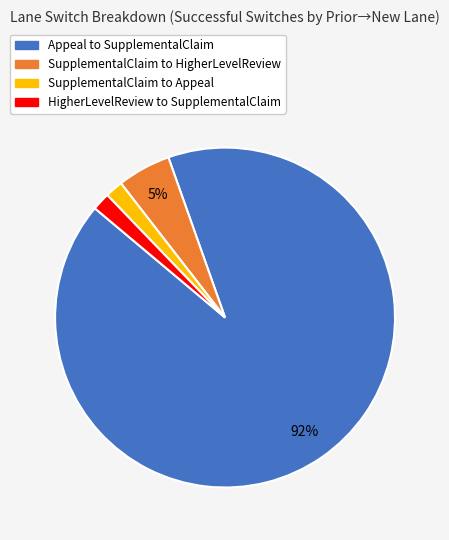

Which has a higher value, HigherLevelReview to SupplementalClaim or SupplementalClaim to HigherLevelReview?

SupplementalClaim to HigherLevelReview